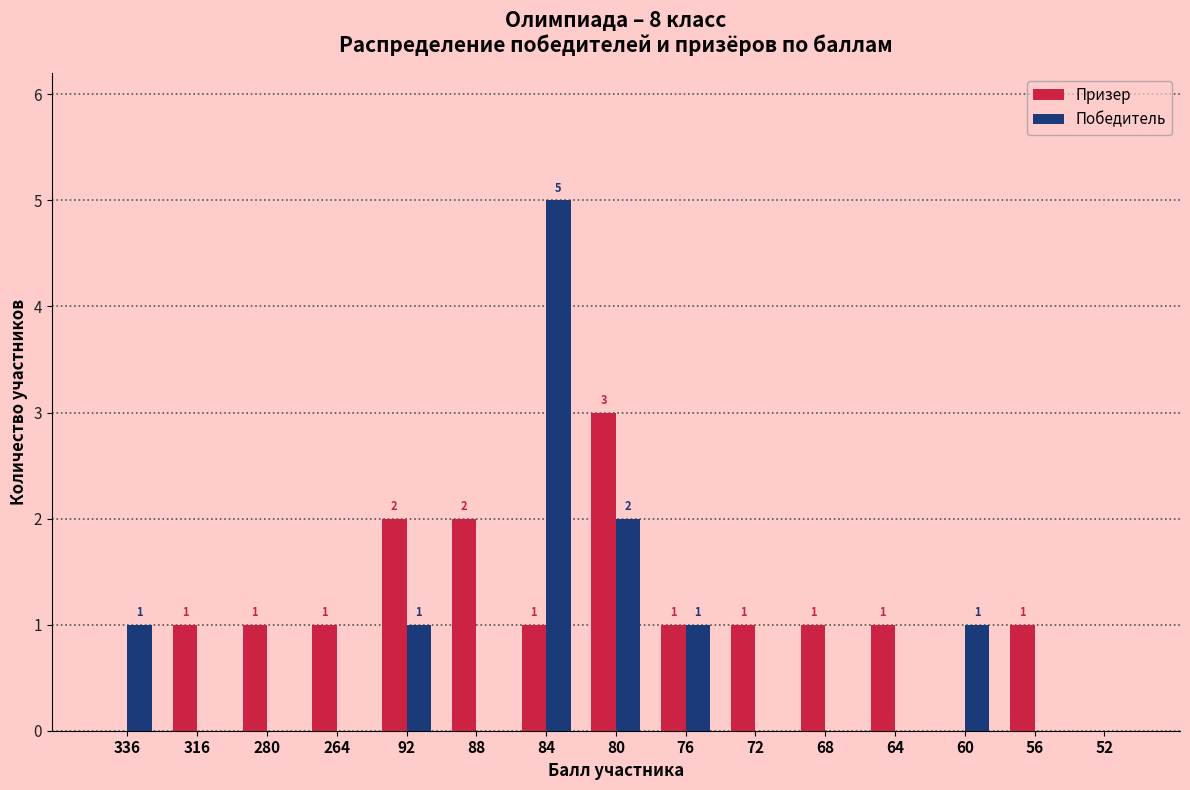

Which series has the widest spread of values?

Победитель